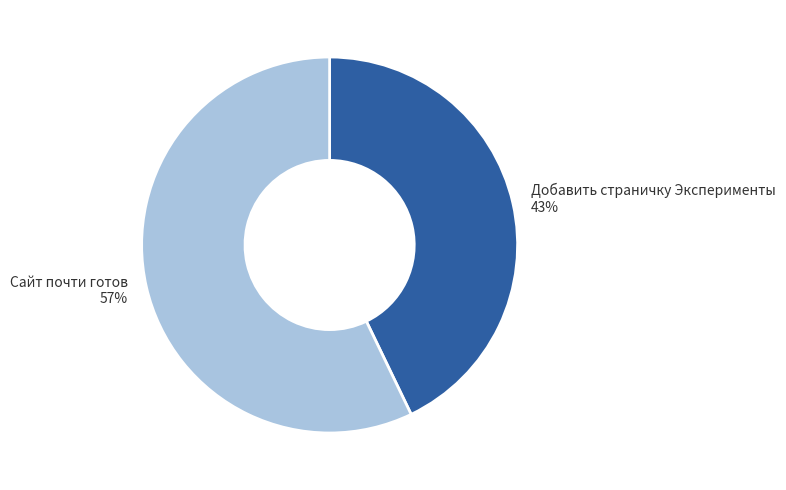

To the nearest percent, what percentage of the pie is Сайт почти готов?

57%